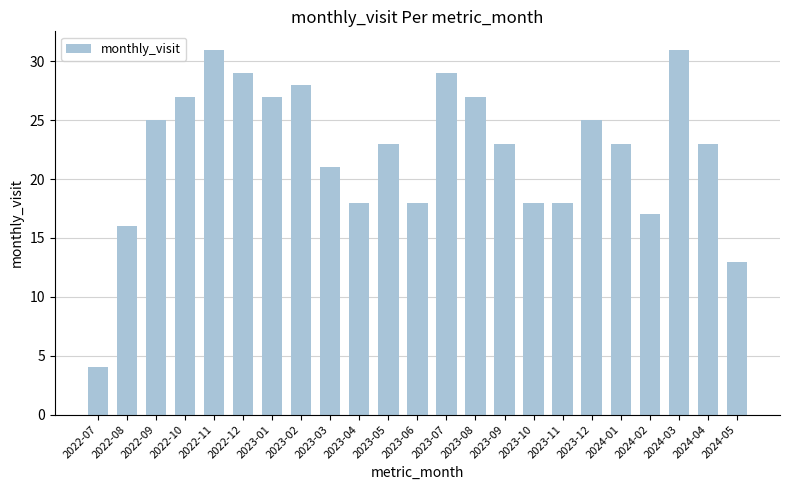

How many bars are there in total?

23